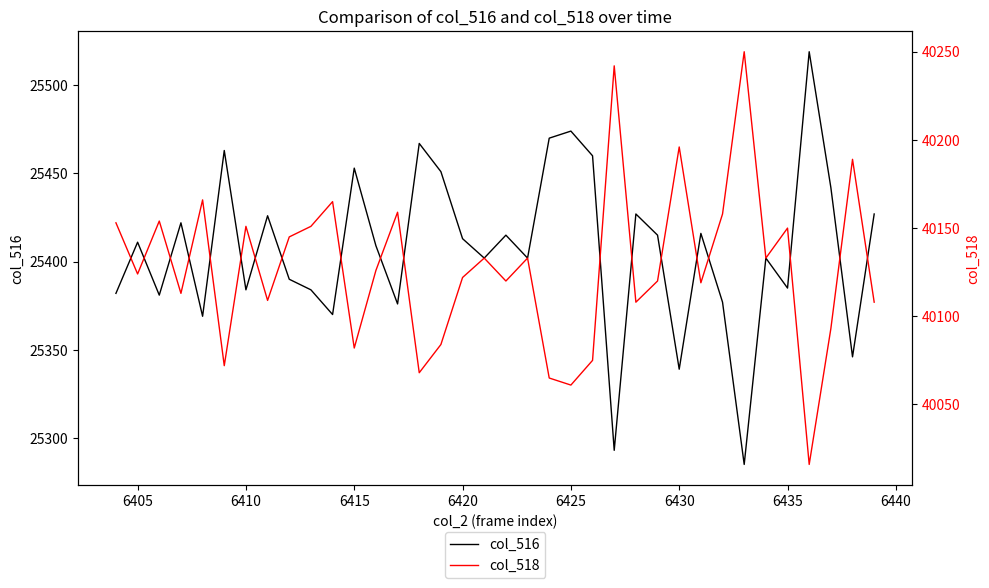

The value of col_516 at 6410 is 25384. True or false?

True